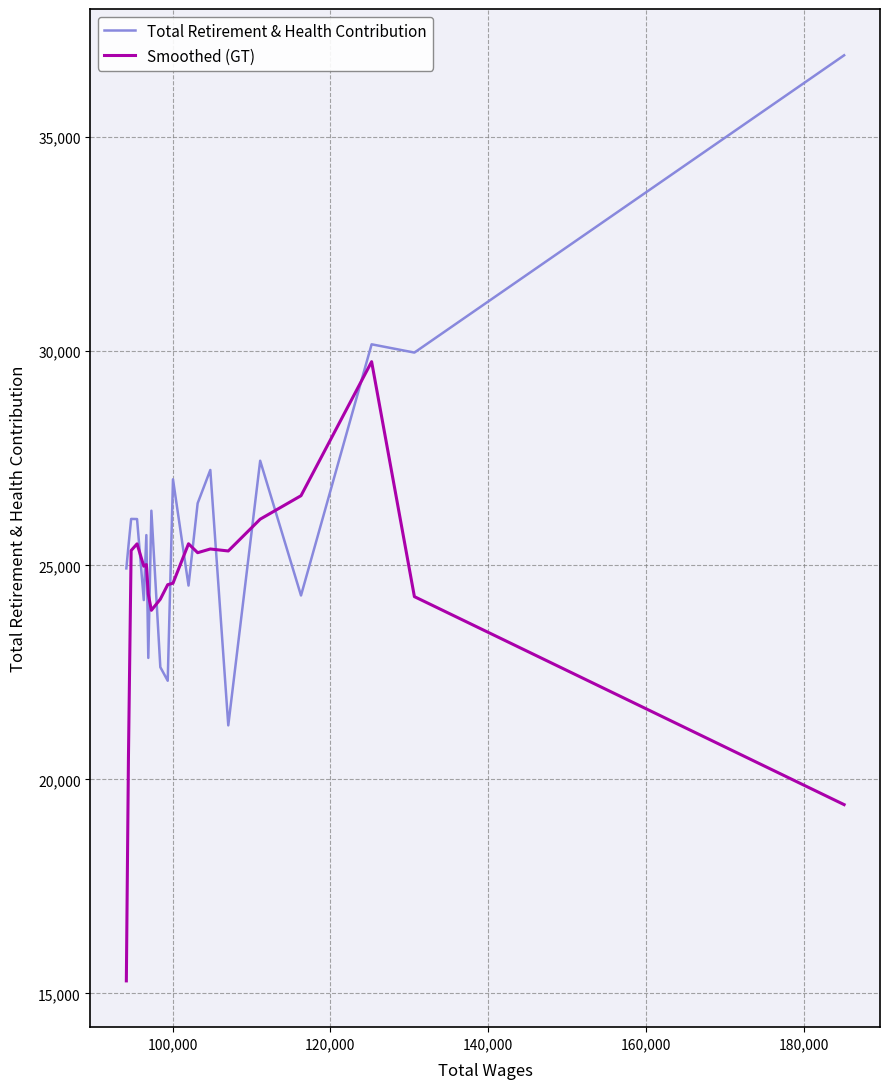

What is the greatest value displayed?

36915.0